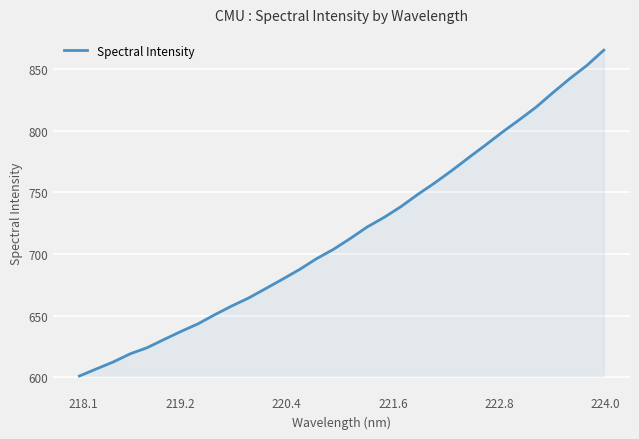

What is the smallest value displayed?

601.1